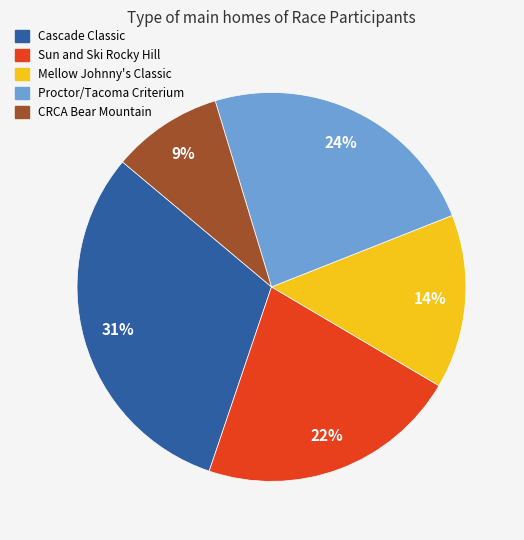

What is the ratio of the value at Cascade Classic to the value at Proctor/Tacoma Criterium?

1.3